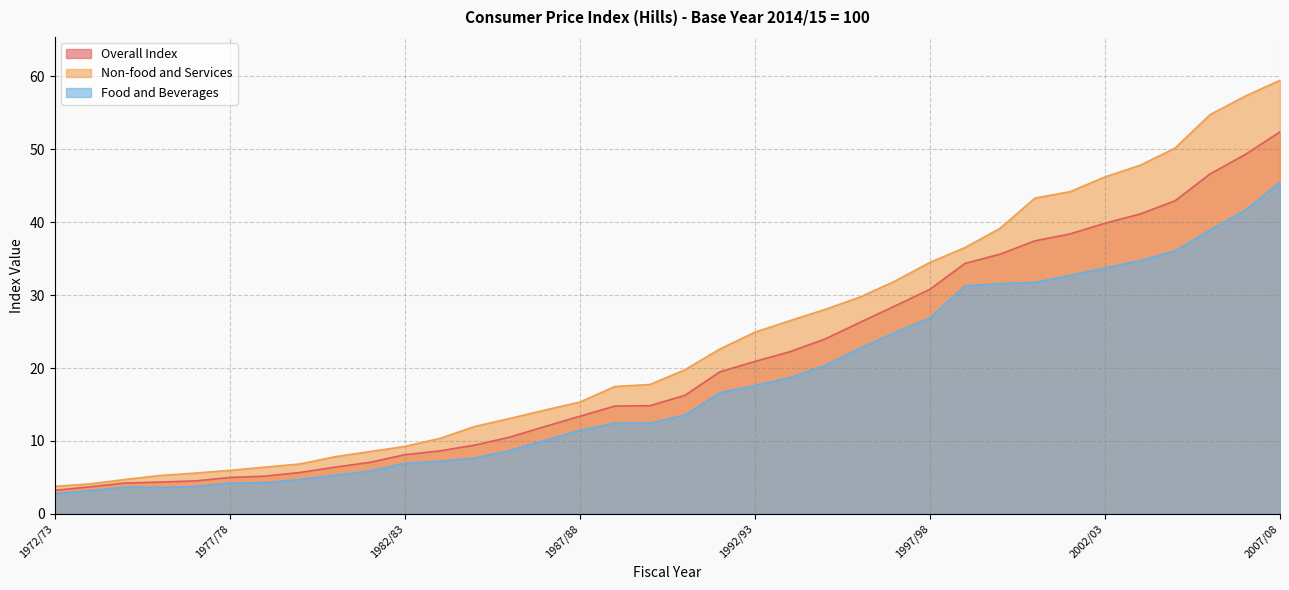

True or false: Food and Beverages has more than 1 points higher than both neighbors.

False